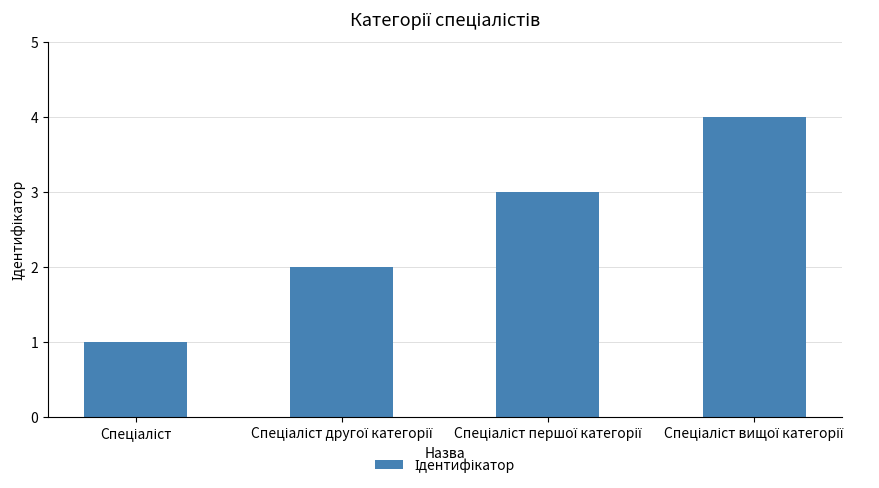

What is the sum of all values?

10